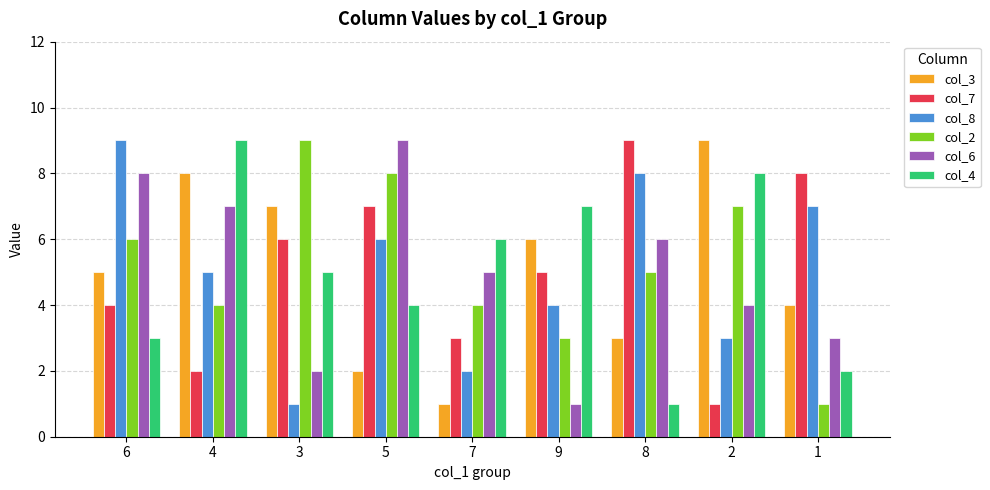

What are all the series names shown in the legend?

col_3, col_7, col_8, col_2, col_6, col_4